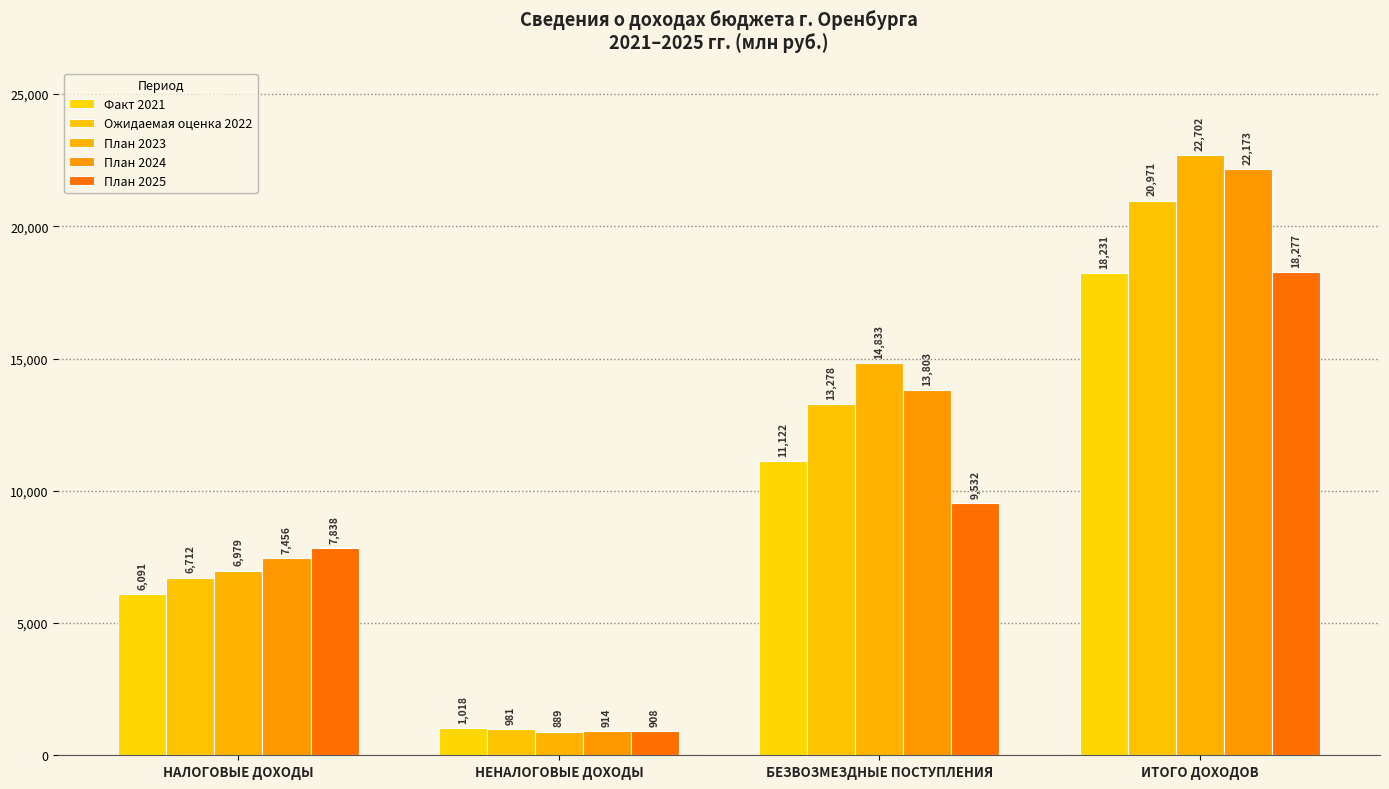

Reading left to right, what are all the values shown in this chart?

Факт 2021: НАЛОГОВЫЕ ДОХОДЫ=6091.1	НЕНАЛОГОВЫЕ ДОХОДЫ=1017.7	БЕЗВОЗМЕЗДНЫЕ ПОСТУПЛЕНИЯ=11122.2	ИТОГО ДОХОДОВ=18231.0
Ожидаемая оценка 2022: НАЛОГОВЫЕ ДОХОДЫ=6712.0	НЕНАЛОГОВЫЕ ДОХОДЫ=981.2	БЕЗВОЗМЕЗДНЫЕ ПОСТУПЛЕНИЯ=13278.0	ИТОГО ДОХОДОВ=20971.2
План 2023: НАЛОГОВЫЕ ДОХОДЫ=6979.2	НЕНАЛОГОВЫЕ ДОХОДЫ=889.2	БЕЗВОЗМЕЗДНЫЕ ПОСТУПЛЕНИЯ=14833.1	ИТОГО ДОХОДОВ=22701.5
План 2024: НАЛОГОВЫЕ ДОХОДЫ=7456.0	НЕНАЛОГОВЫЕ ДОХОДЫ=914.1	БЕЗВОЗМЕЗДНЫЕ ПОСТУПЛЕНИЯ=13802.9	ИТОГО ДОХОДОВ=22173.0
План 2025: НАЛОГОВЫЕ ДОХОДЫ=7837.5	НЕНАЛОГОВЫЕ ДОХОДЫ=907.6	БЕЗВОЗМЕЗДНЫЕ ПОСТУПЛЕНИЯ=9531.8	ИТОГО ДОХОДОВ=18276.9